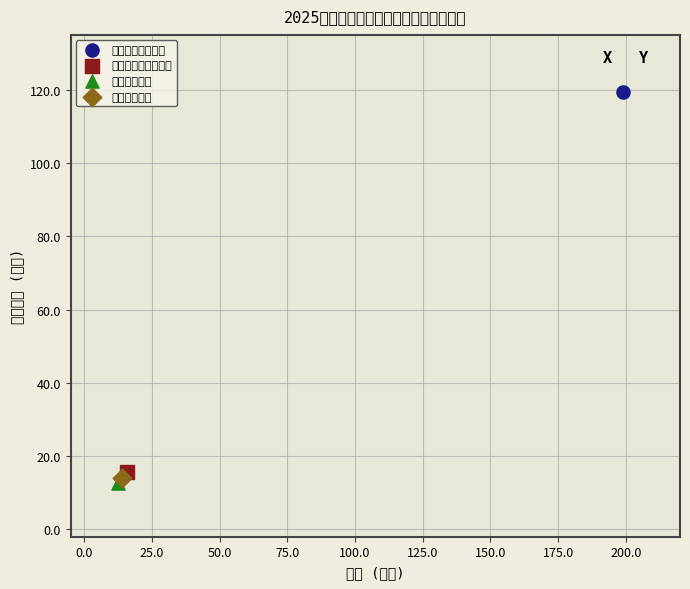

Which series contains the lowest Y value?

卫生健康支出